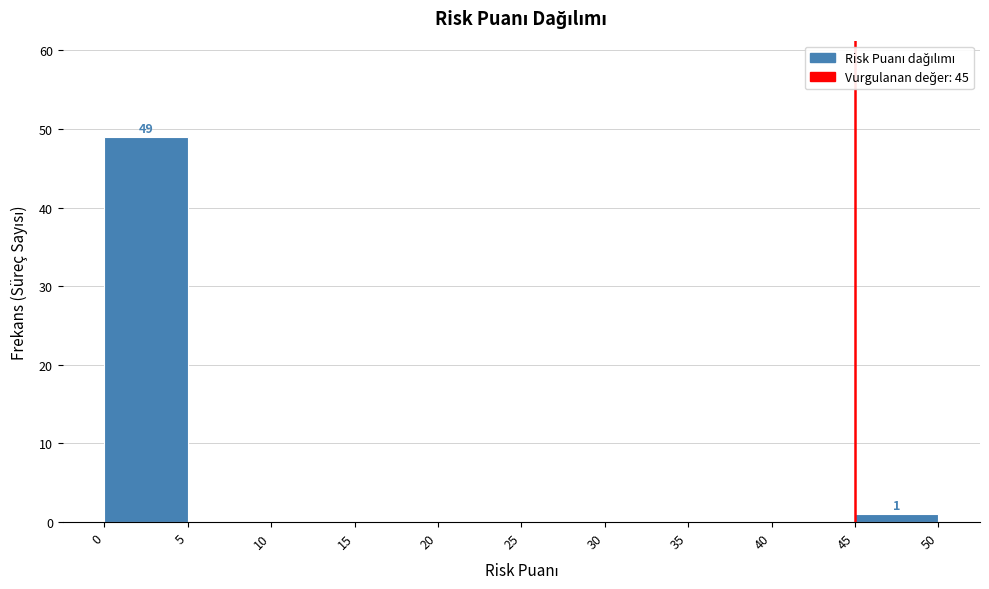

Which range on the x-axis has the tallest bar?

0 to 5